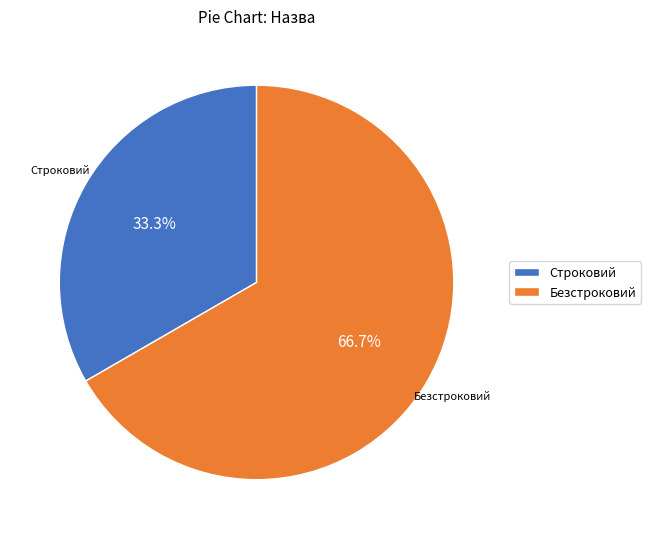

True or false: Строковий accounts for 33% of the total.

True